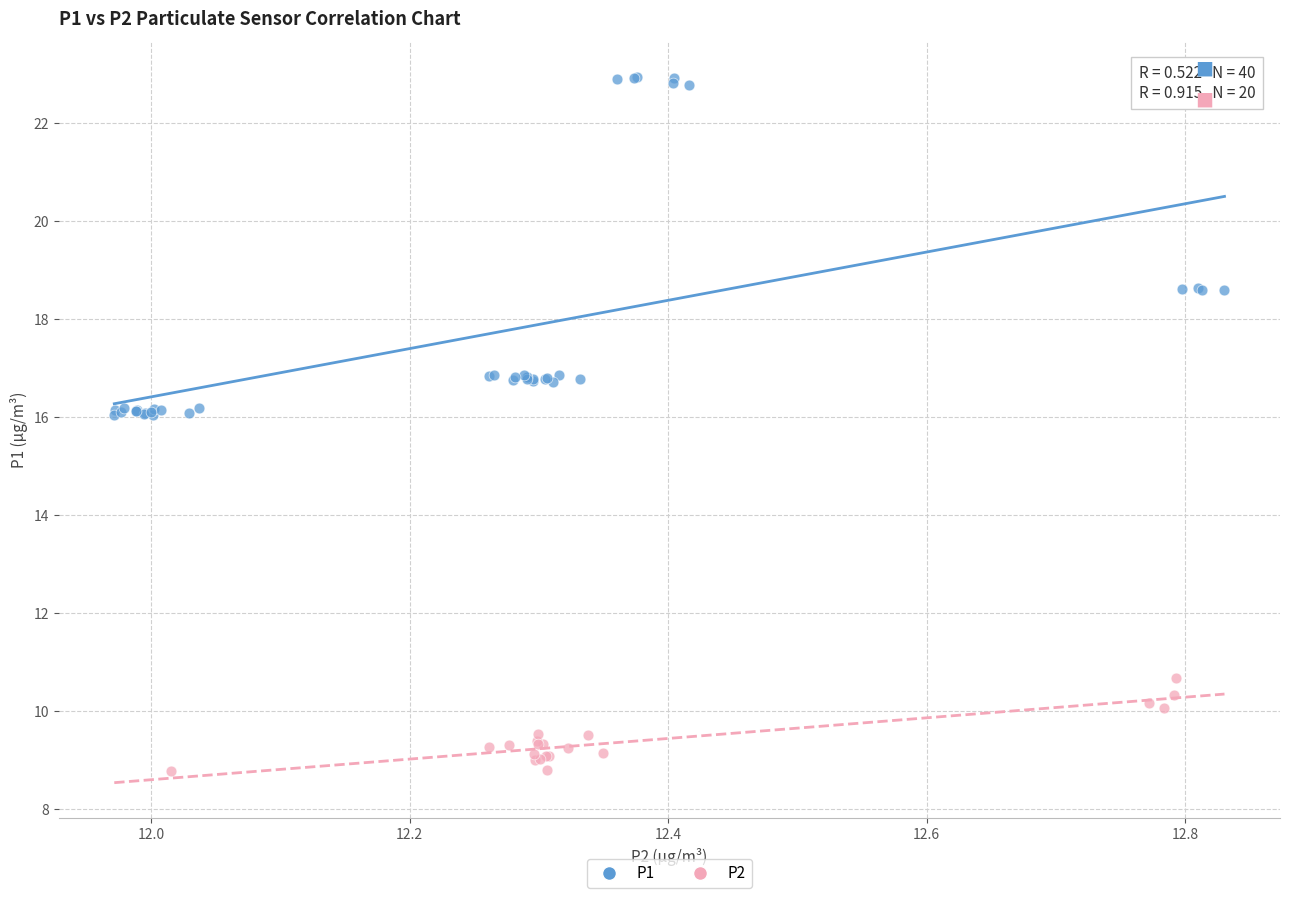

Which series contains the highest Y value?

P1